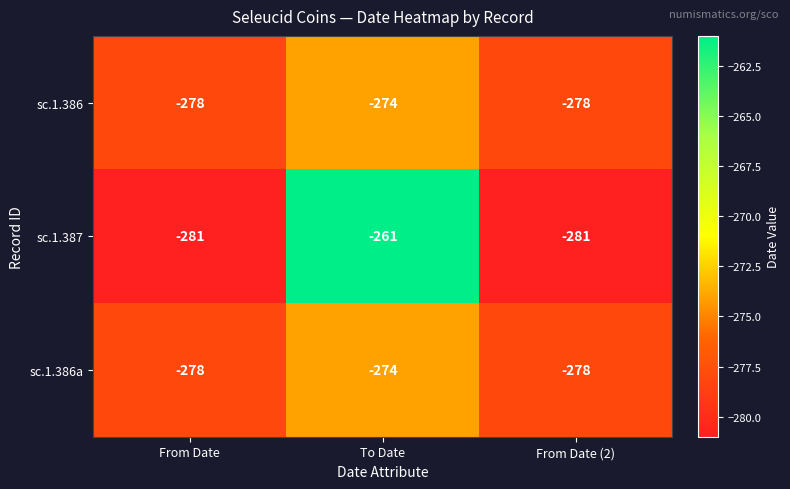

What is the approximate value of sc.1.387 at From Date, to the nearest 10?

-280